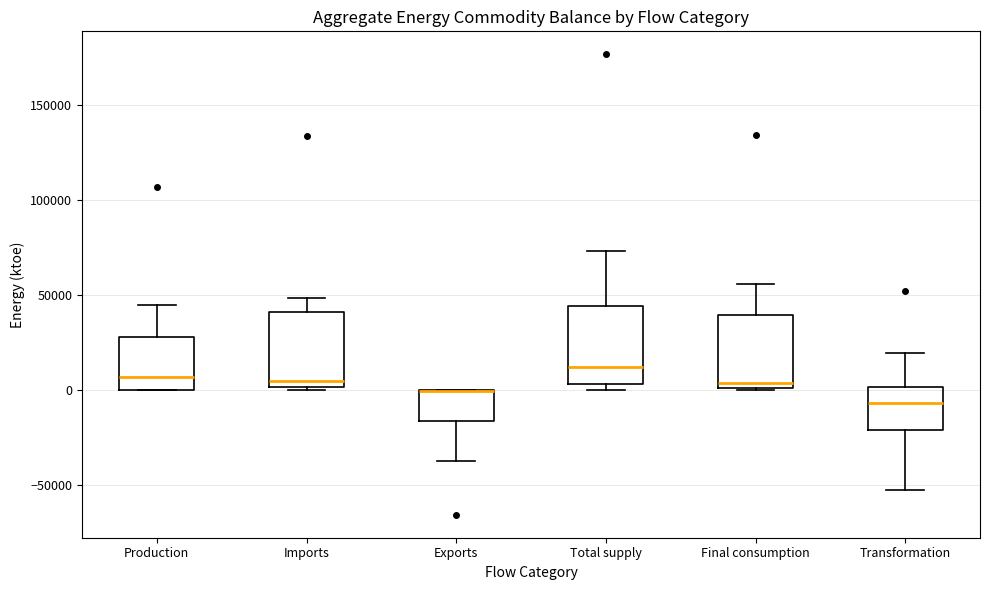

Where does the median line of the box for Total supply sit on the y-axis? The values are not printed on the chart, so give them approximately, as read against the axis.

10000